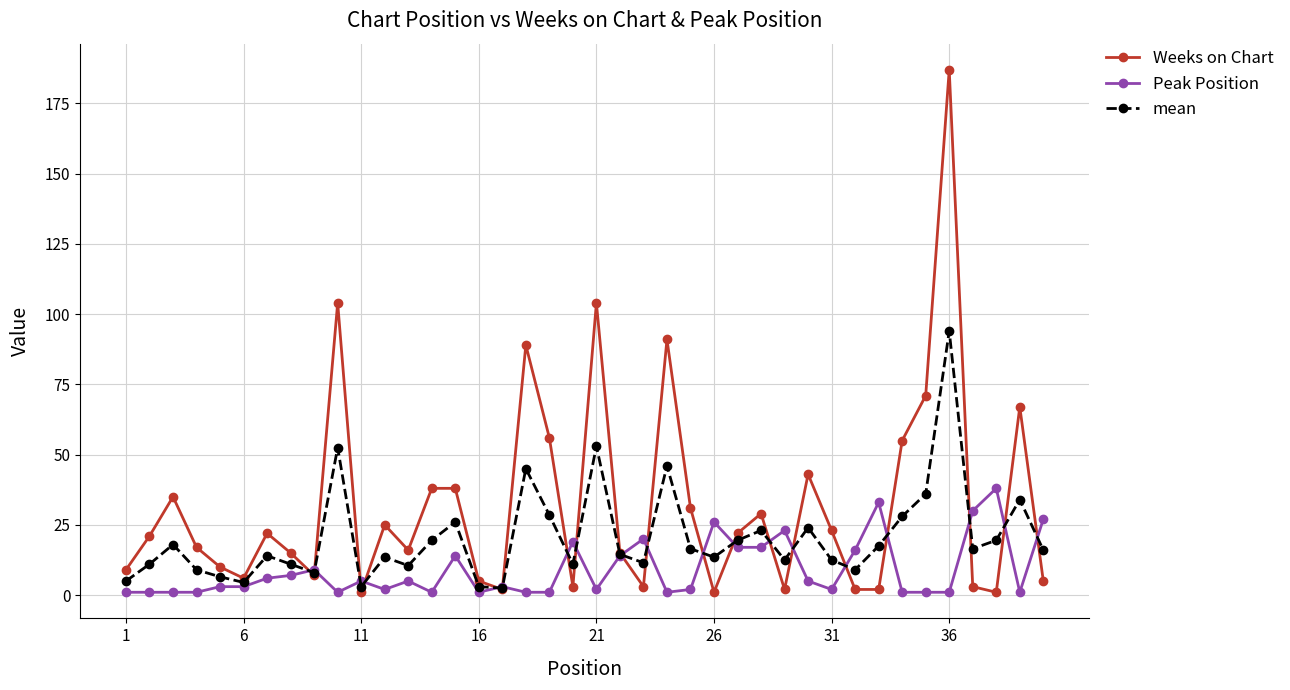

What is the highest value of the Peak Position series?

38.0